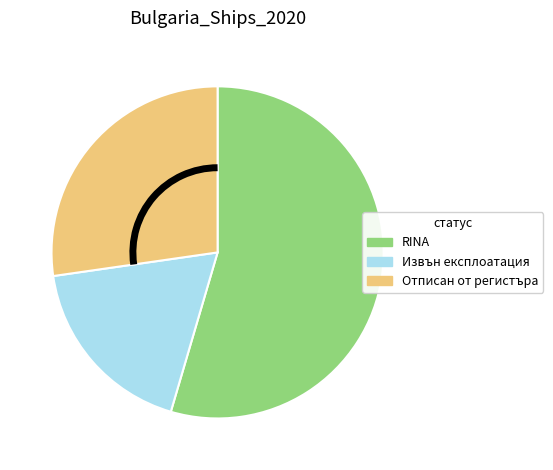

Between Извън експлоатация and RINA, which is larger?

RINA